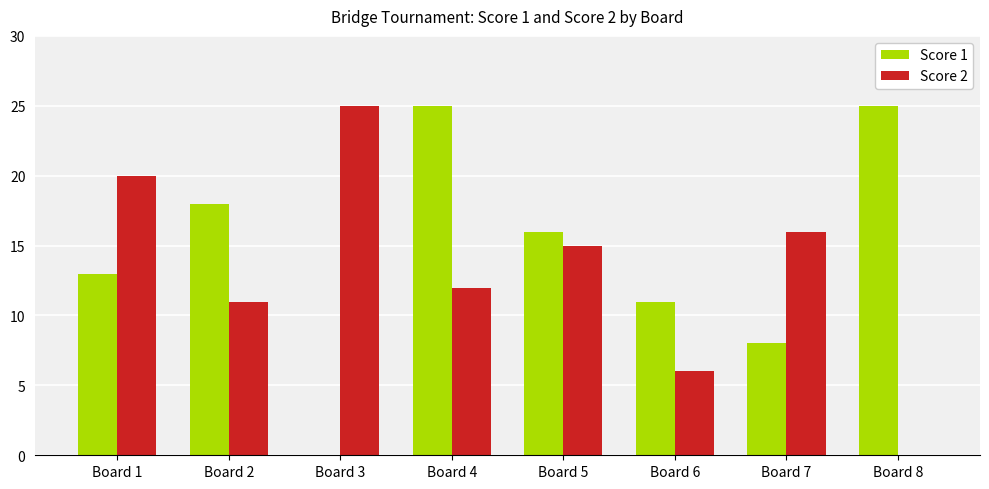

True or false: Score 1 has a value of 25 at Board 4.

True